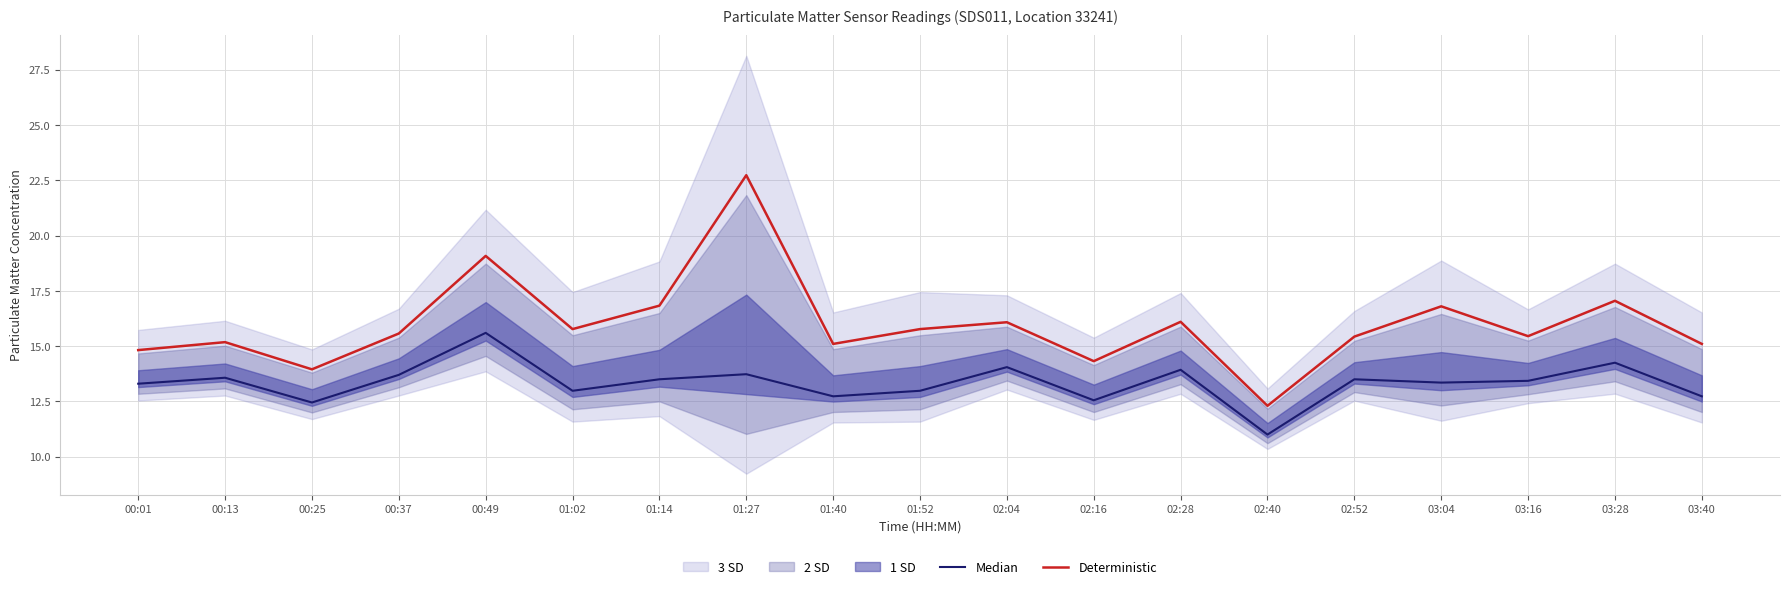

Reading left to right, transcribe all the data shown in this chart.

Median: 13.3	13.6	12.4	13.7	15.6	13.0	13.5	13.7	12.7	13.0	14.1	12.6	13.9	11.0	13.5	13.3	13.4	14.2	12.7
Deterministic: 14.8	15.2	13.9	15.6	19.1	15.8	16.8	22.7	15.1	15.8	16.1	14.3	16.1	12.3	15.4	16.8	15.4	17.1	15.1